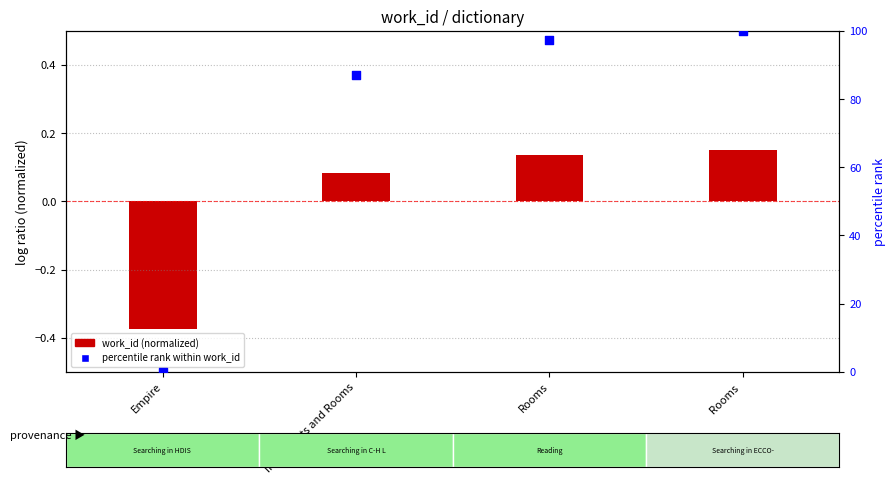

Which series has the largest total across all categories?

percentile rank within work_id